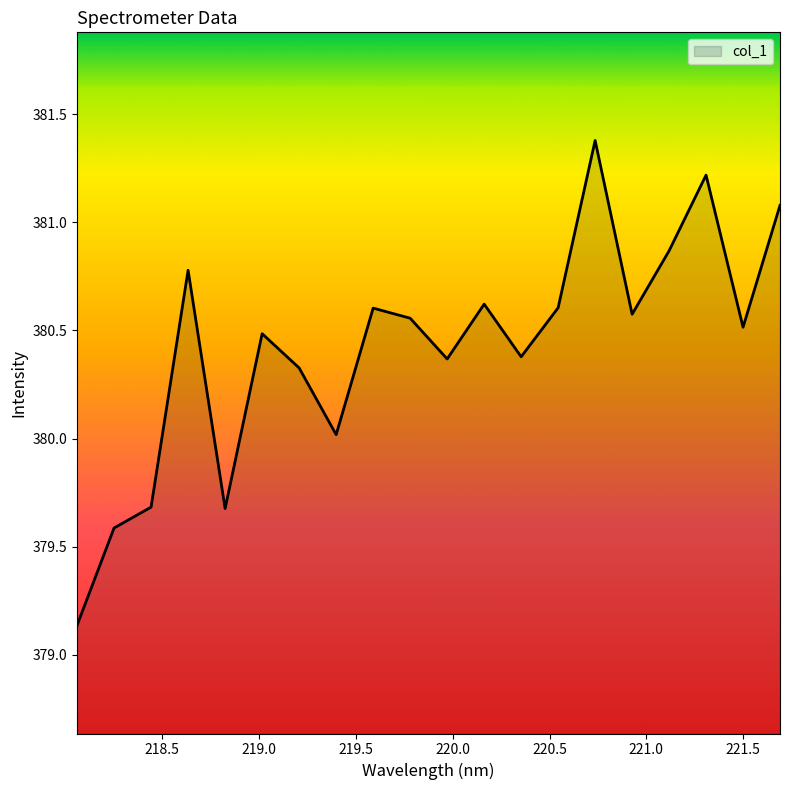

What is the sum of all values?

7608.5